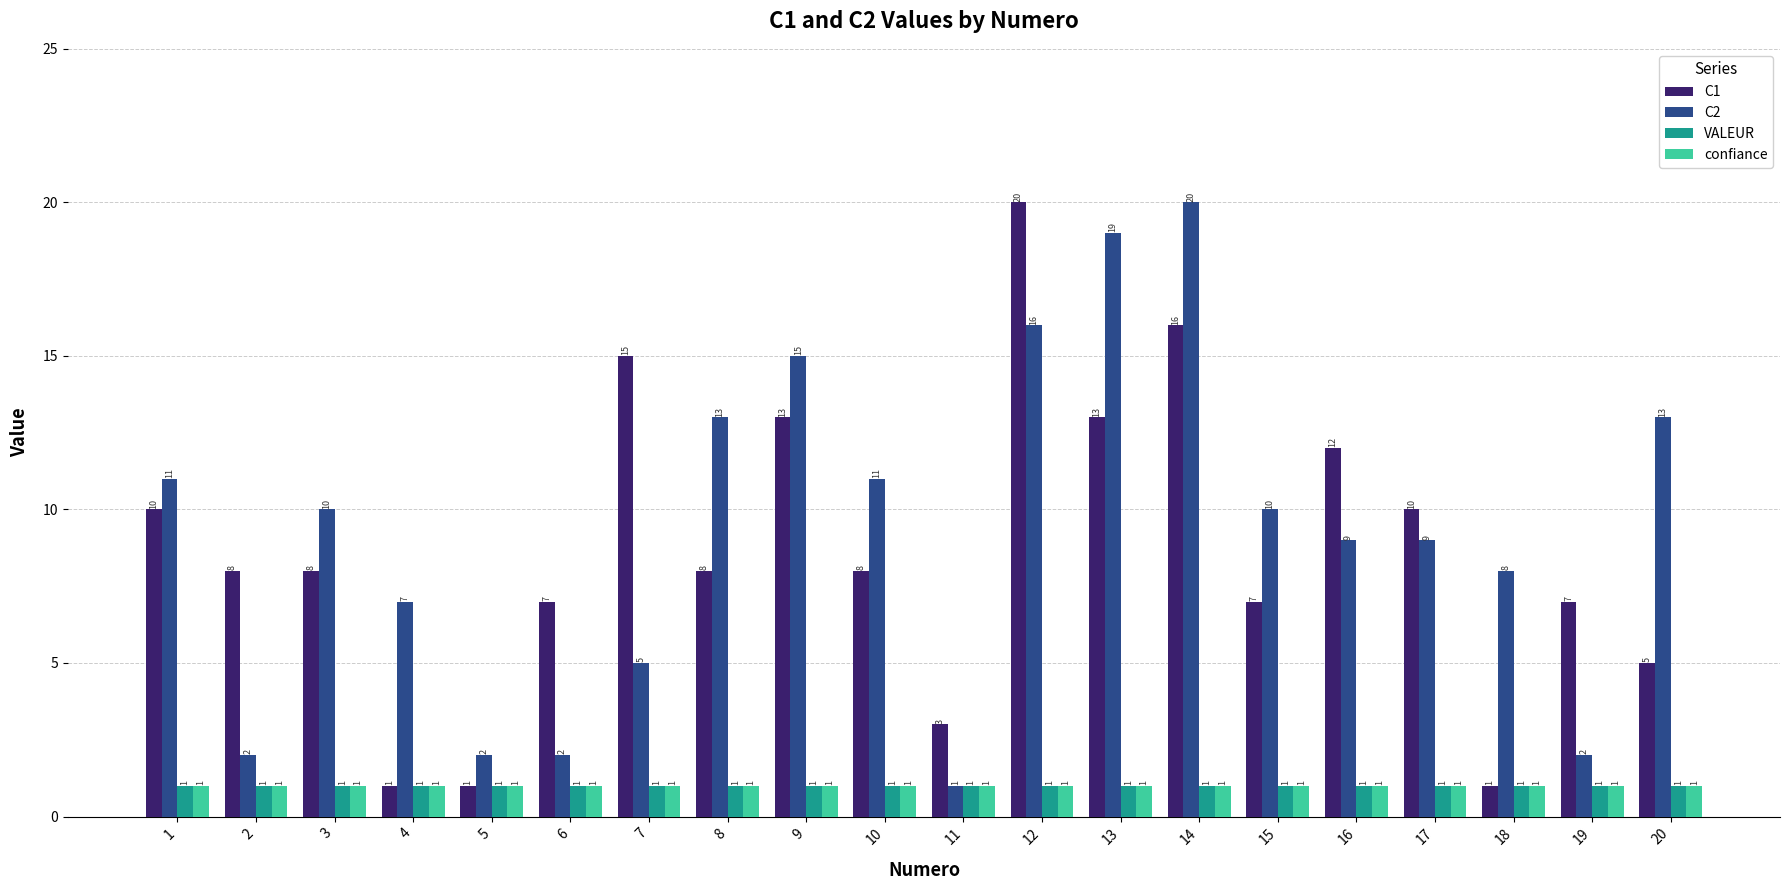

What is the average value of the confiance series?

1